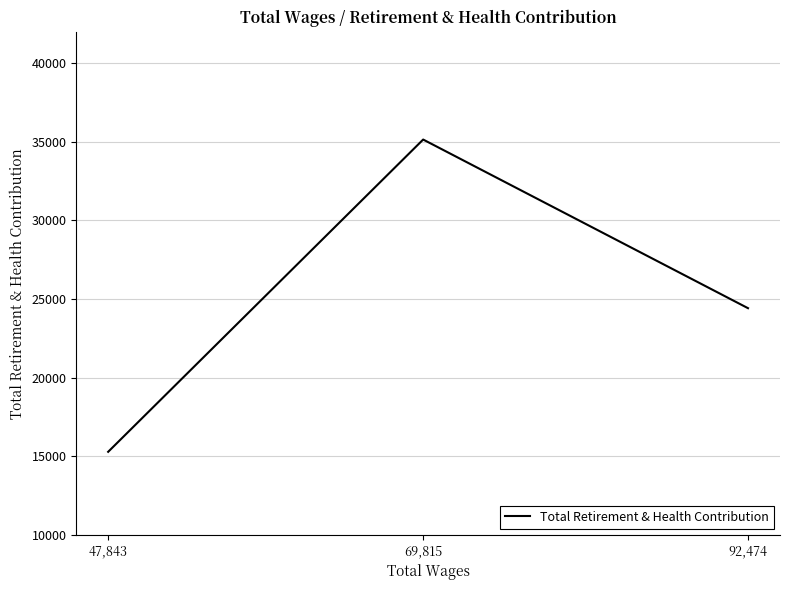

The value at 92,474 is 42543. True or false?

False